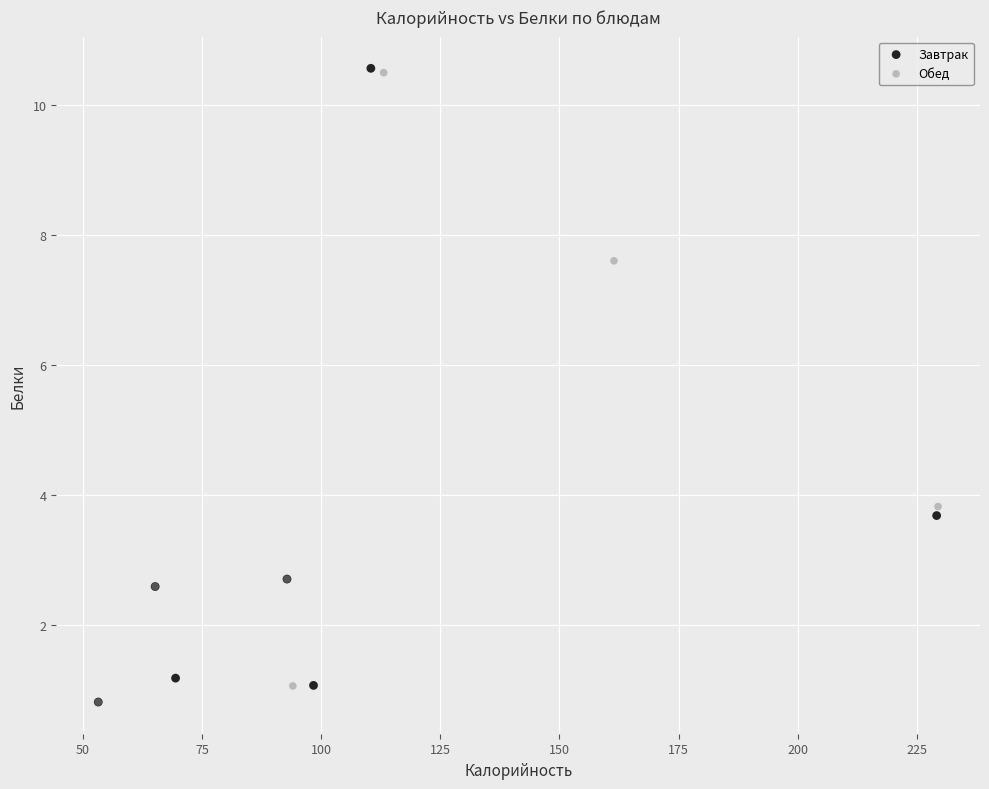

What are all the series names shown in the legend?

Завтрак, Обед